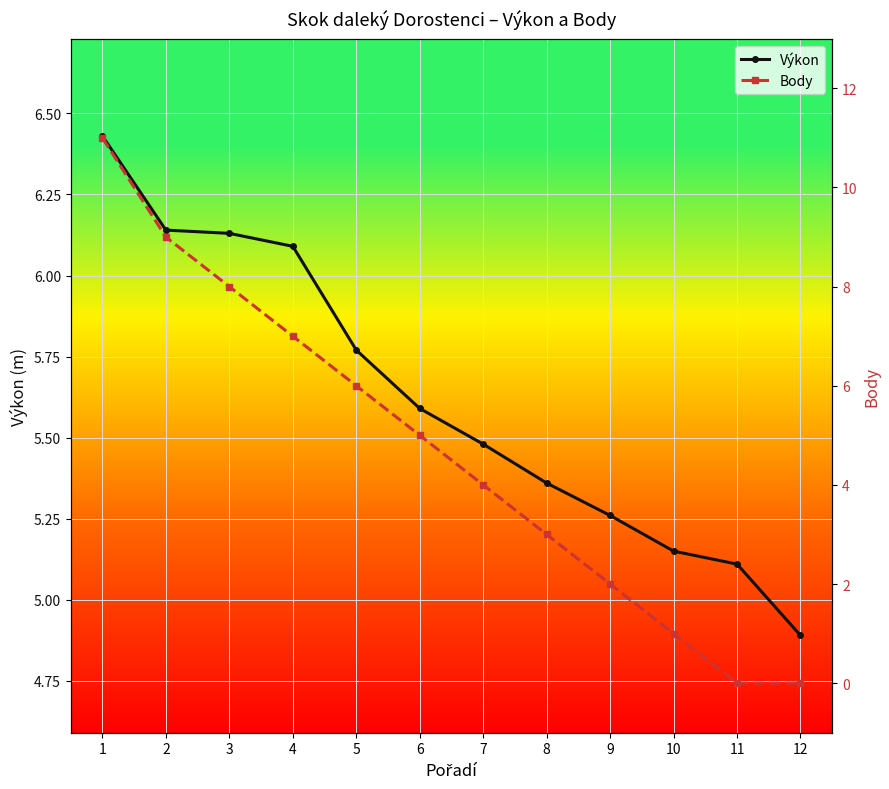

At which category does the chart reach its minimum across all series?

11